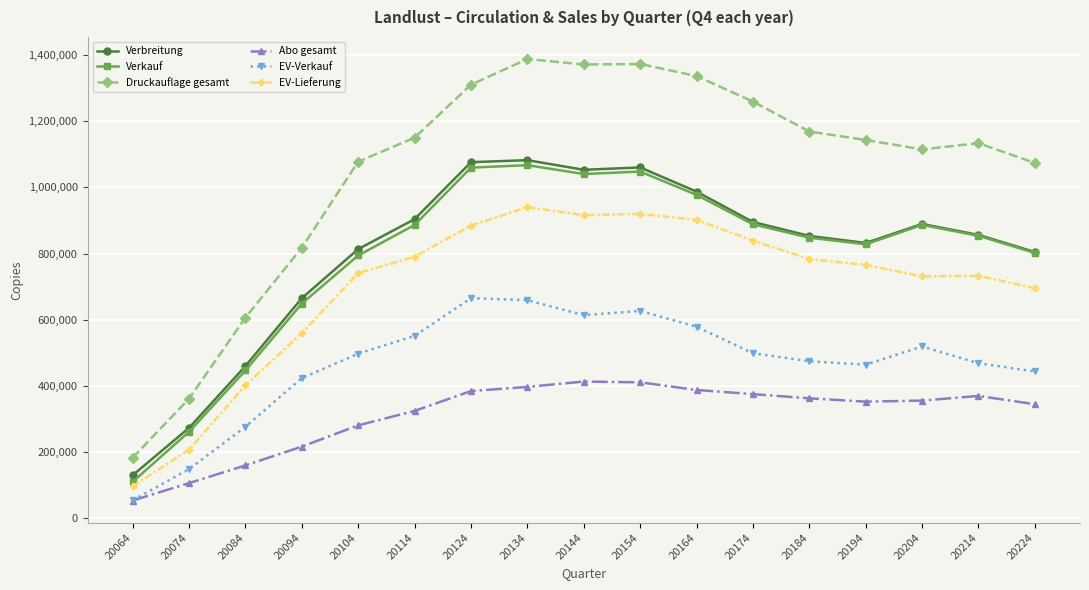

How many categories are shown in the chart?

17